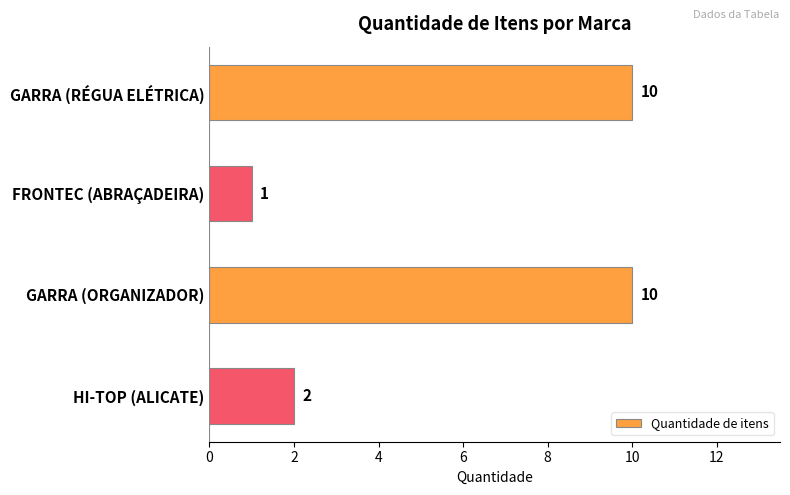

Reading bottom to top, list all the values displayed in this chart.

2	10	1	10